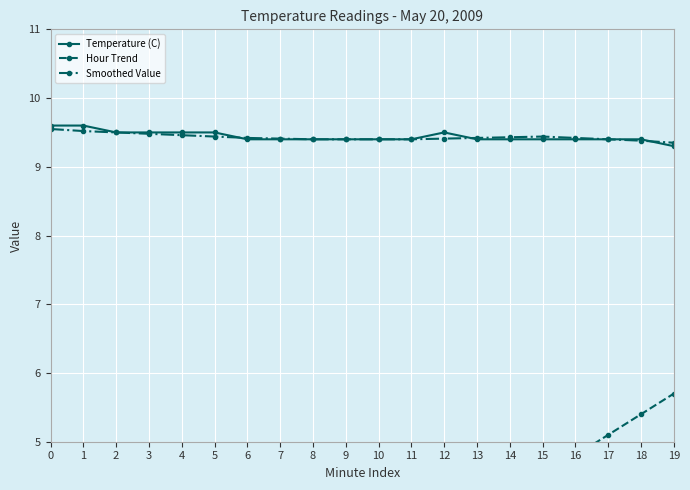

Rank the series at 7 from highest to lowest value.

Smoothed Value, Temperature (C), Hour Trend